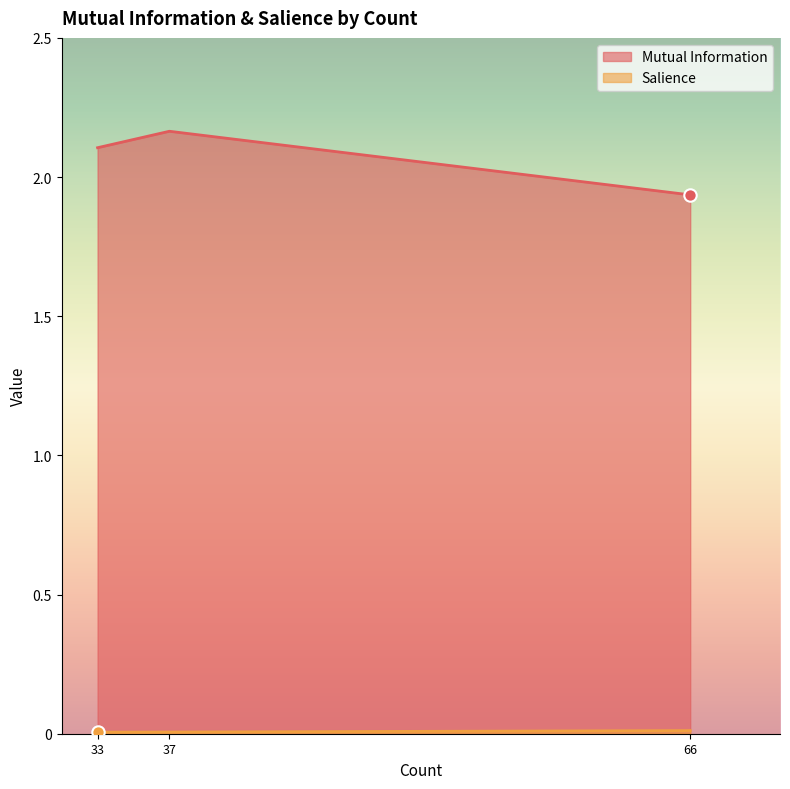

What is the total value across all series at 66?

1.9